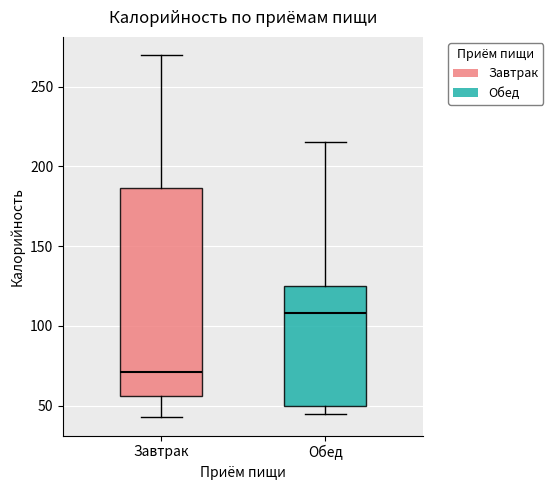

Which box has the lowest median line?

Завтрак